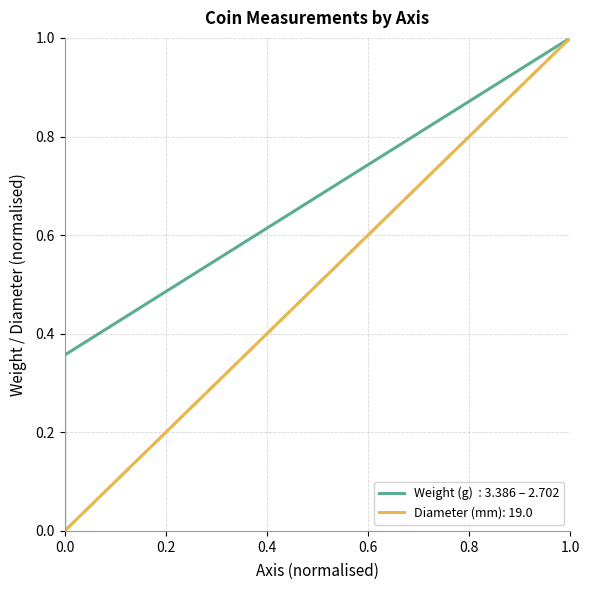

The Diameter (mm): 19.0 series shows -0.6 at 0.0. True or false?

False